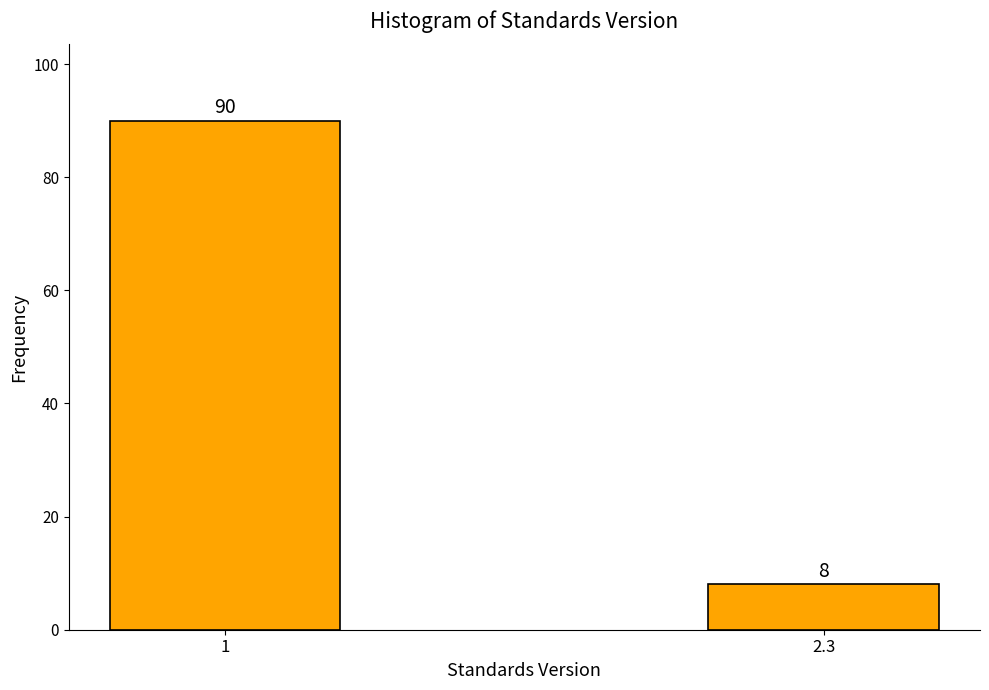

Reading right to left, what are all the values shown in this chart?

2.3=8	1=90